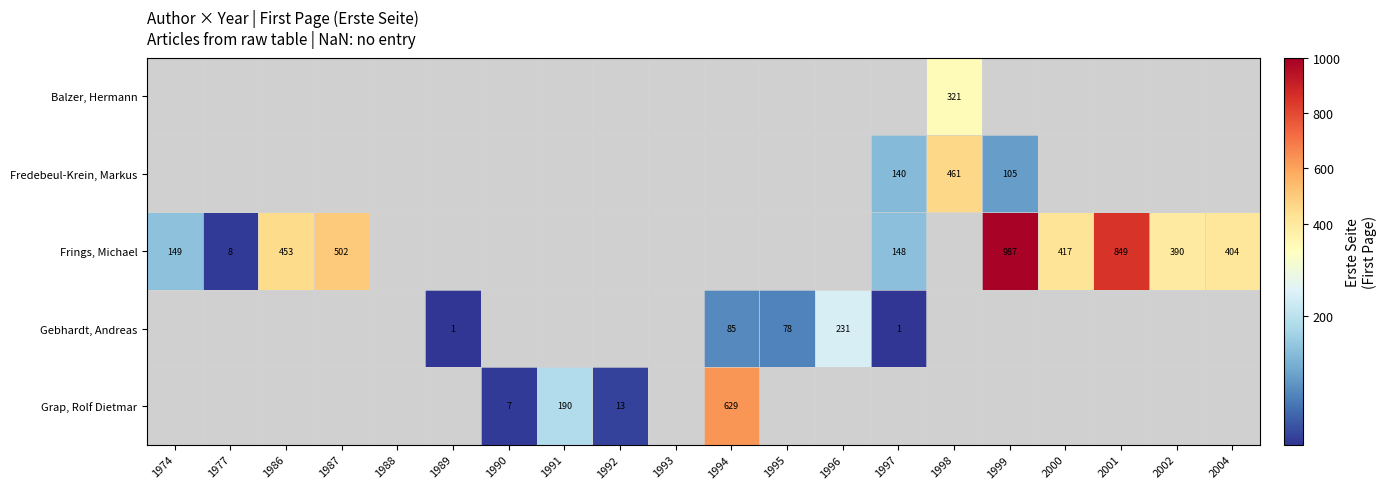

The Fredebeul-Krein, Markus series shows 105 at 1999. True or false?

True